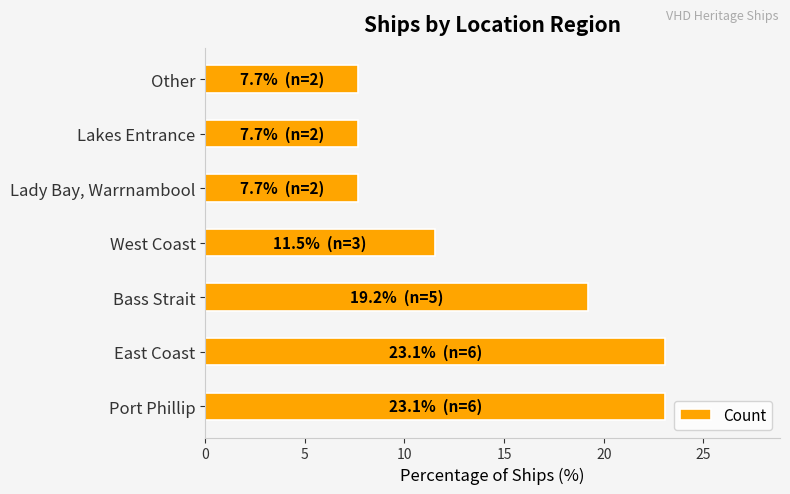

What is the minimum value shown in the chart?

7.7